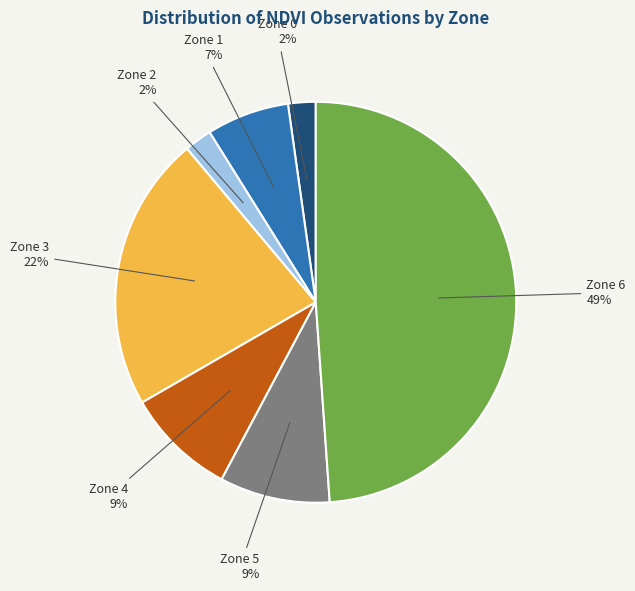

Count the number of slices in the pie.

7